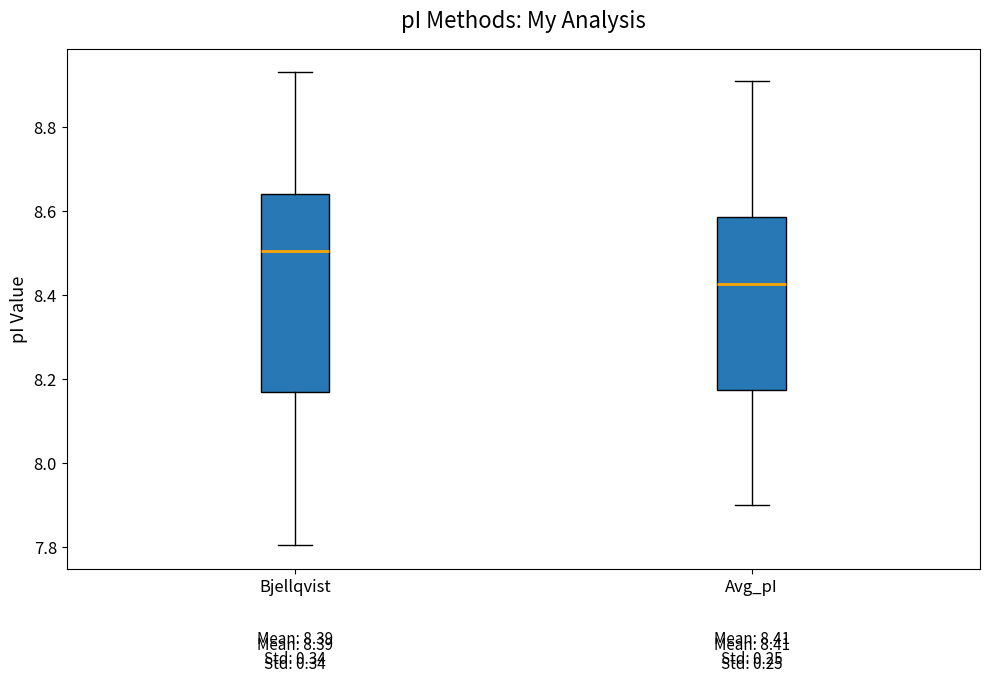

Comparing the boxes themselves (not the whiskers), which one is the tallest?

Bjellqvist